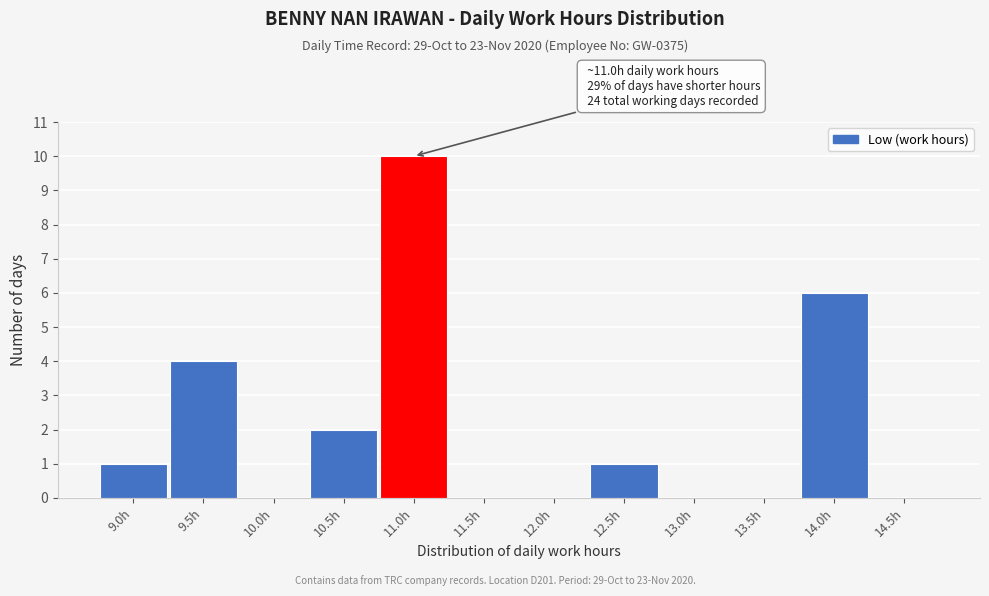

Reading right to left, transcribe all the data shown in this chart.

14.5h=0	14.0h=6	13.5h=0	13.0h=0	12.5h=1	12.0h=0	11.5h=0	11.0h=10	10.5h=2	10.0h=0	9.5h=4	9.0h=1